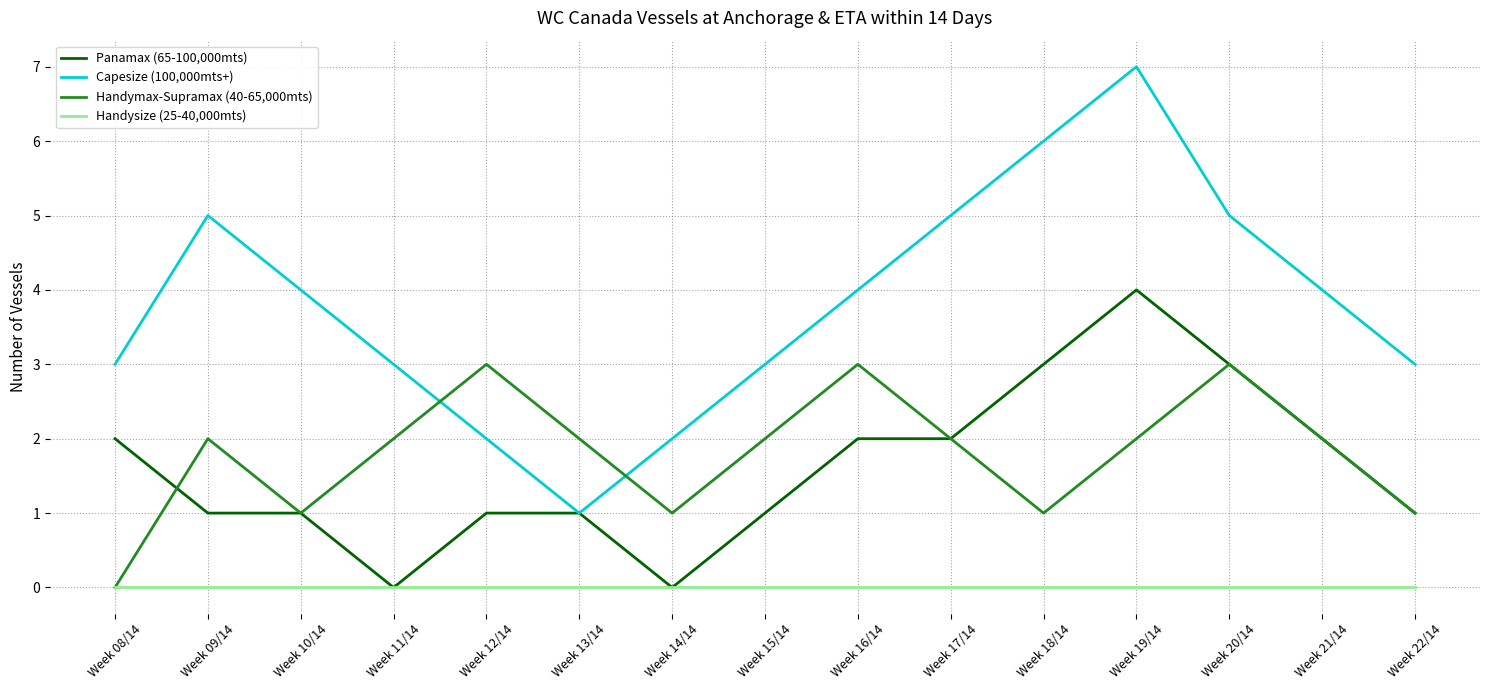

Which series changed the most between Week 12/14 and Week 21/14?

Capesize (100,000mts+)